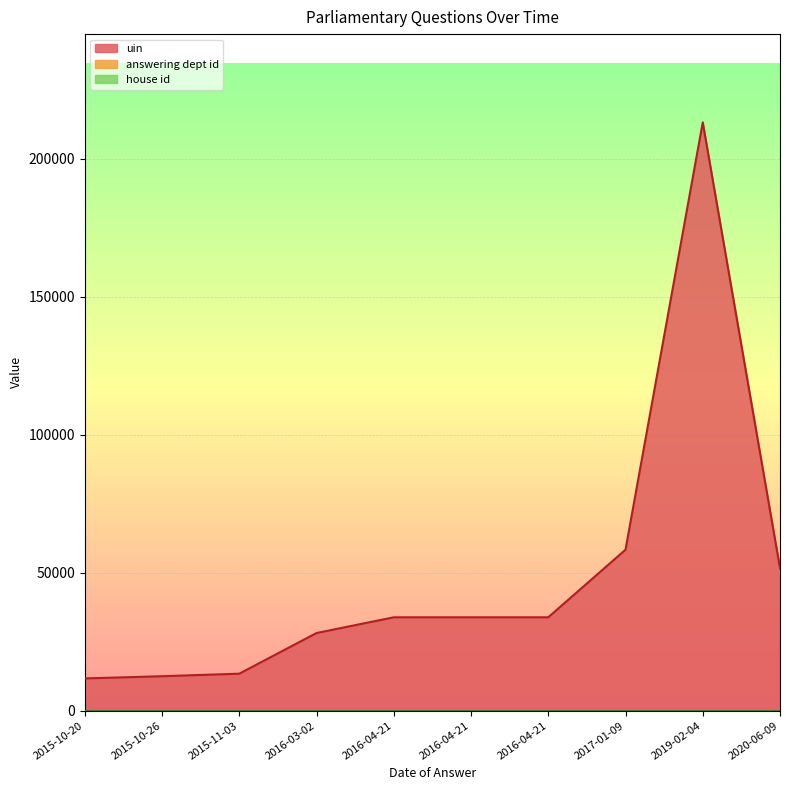

True or false: answering dept id has more than 2 interior local peaks.

False